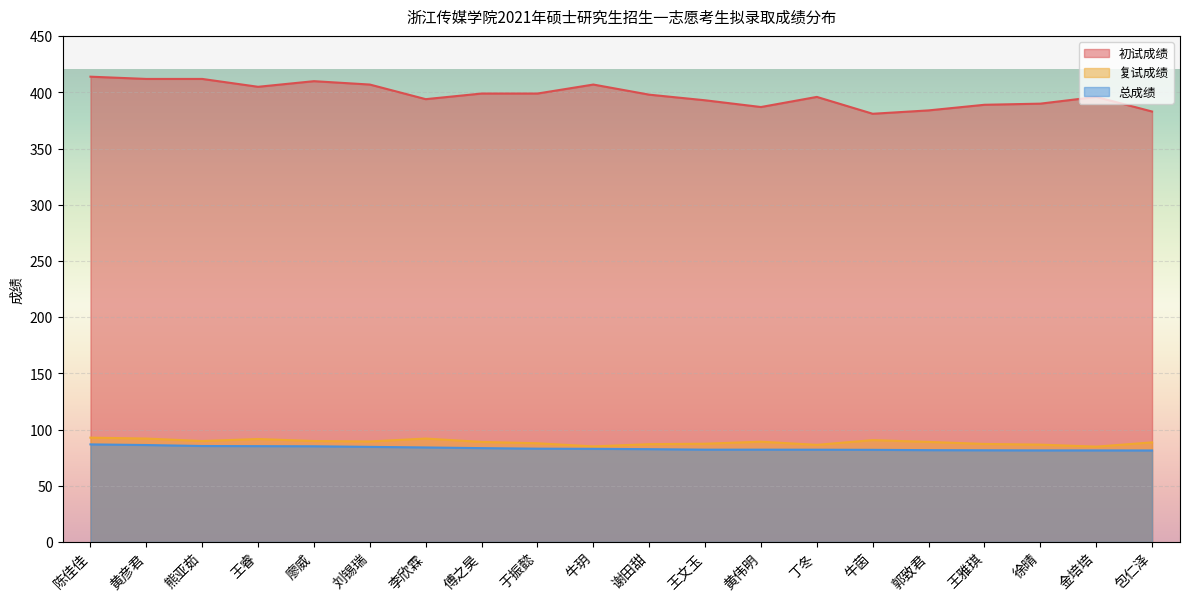

Which category has the lowest value in the 总成绩 series?

包仁泽